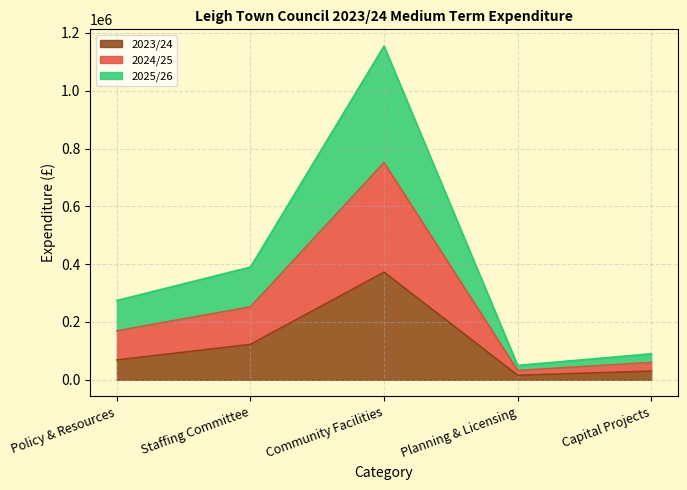

True or false: 2024/25 and 2023/24 cross at least once.

False